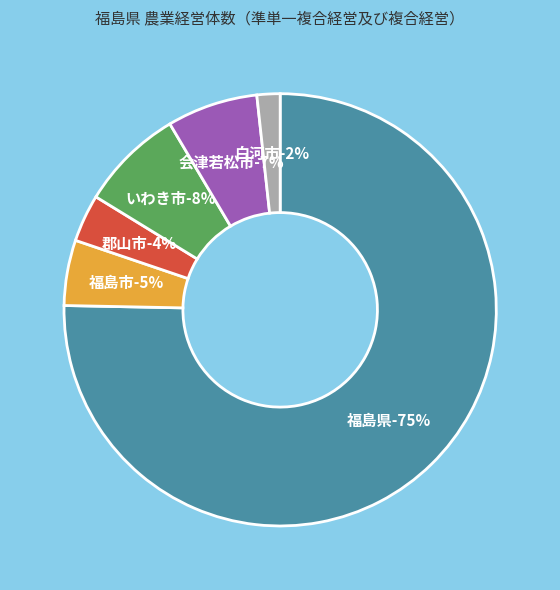

What percentage is the 福島県 slice, to the nearest percent?

75%